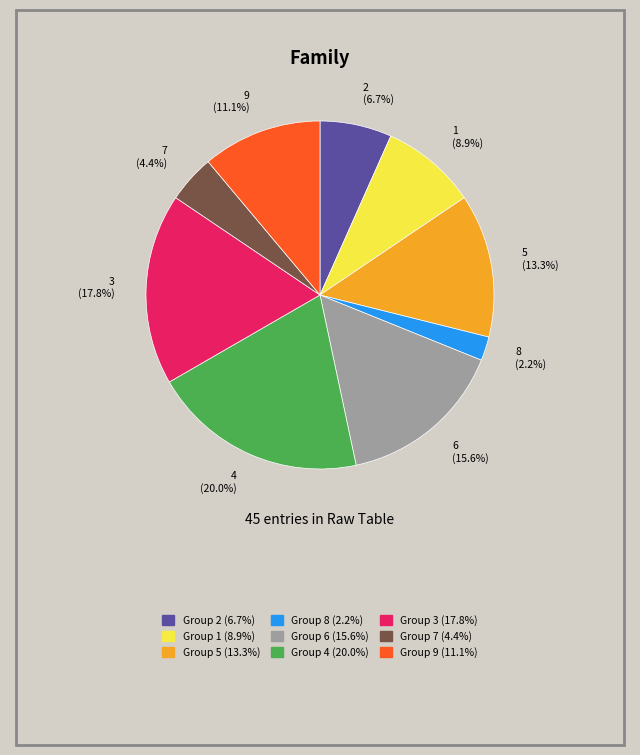

Count the number of slices in the pie.

9